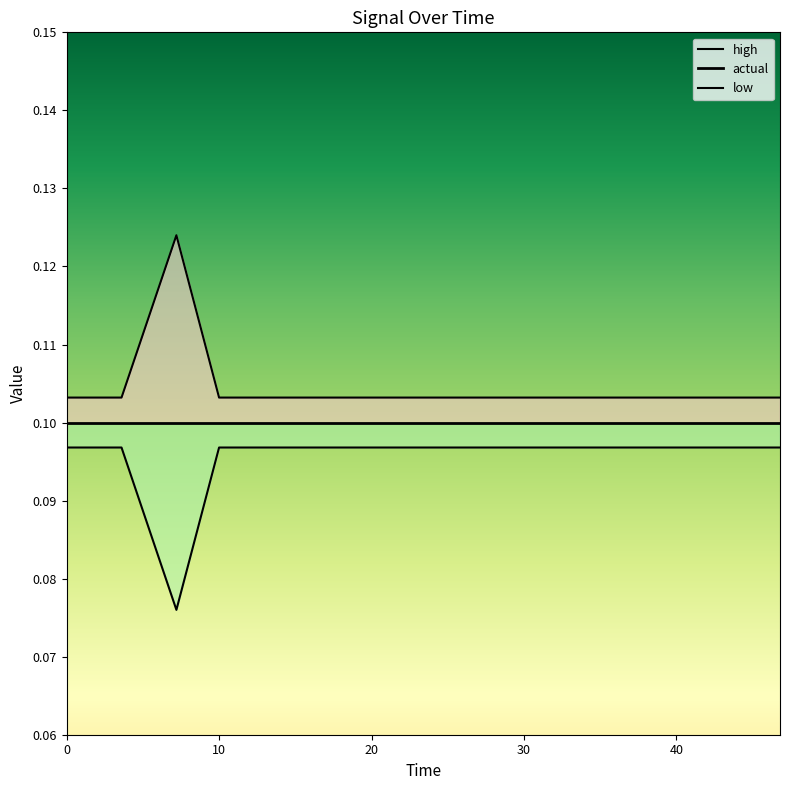

True or false: high has a value of 0.1 at 10.0.

False